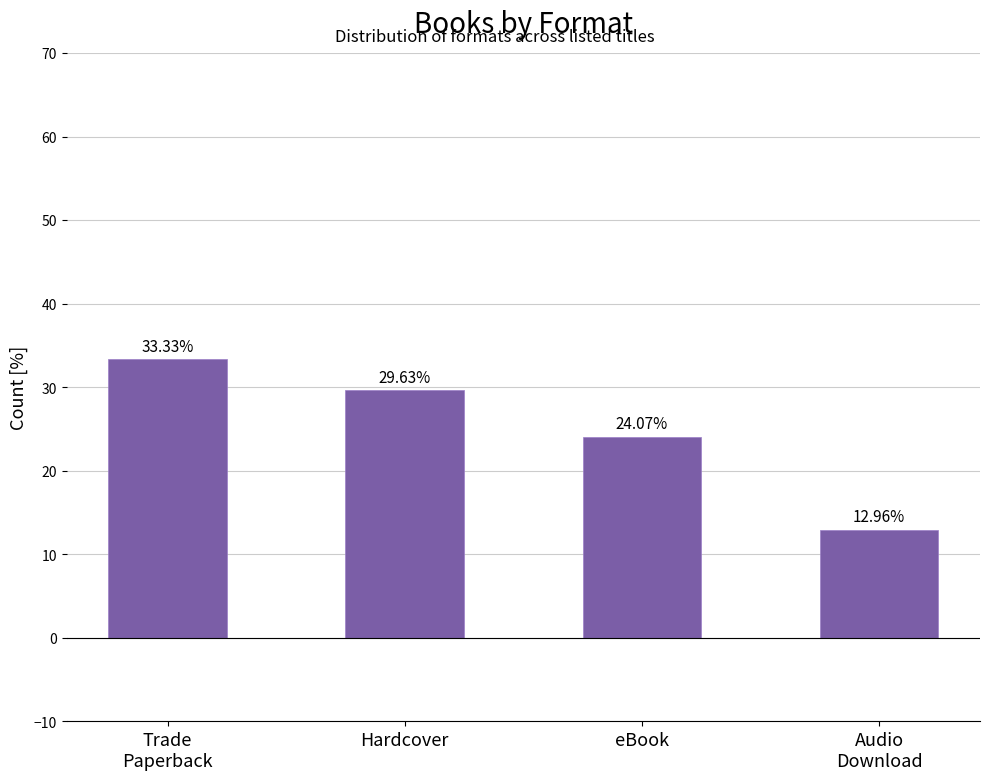

What is the minimum value shown in the chart?

13.0